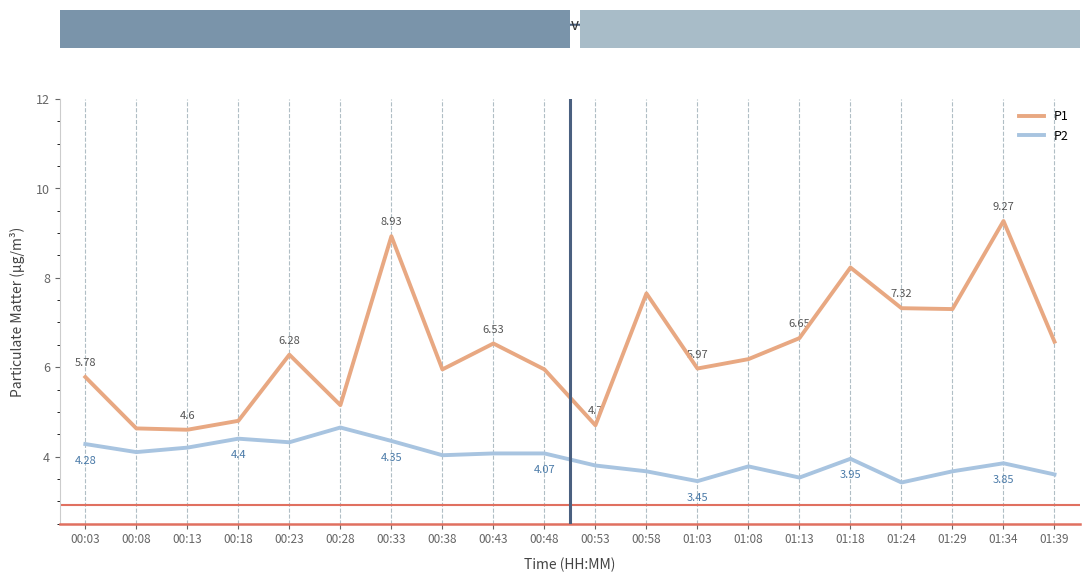

Rank the series by their maximum value, from highest to lowest.

P1, P2